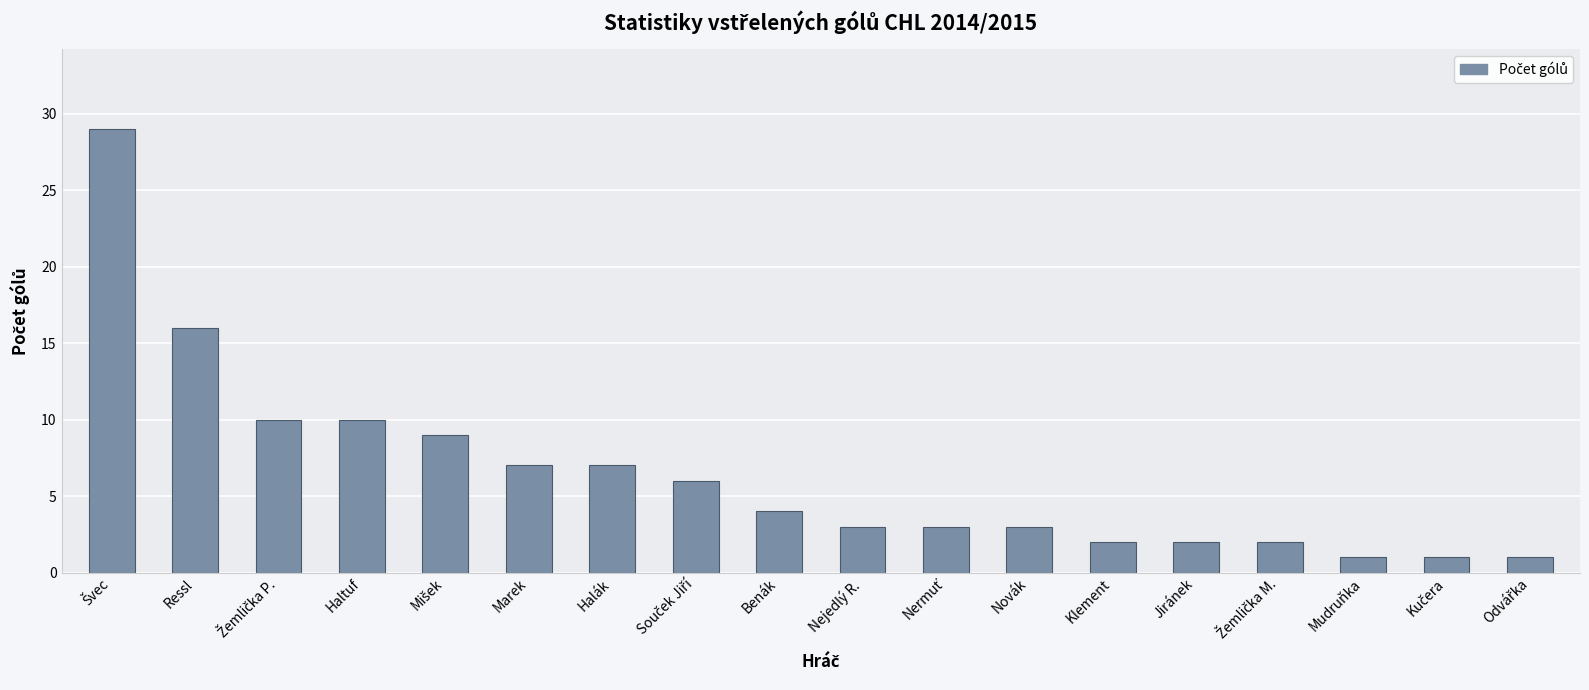

Are the bars horizontal?

No